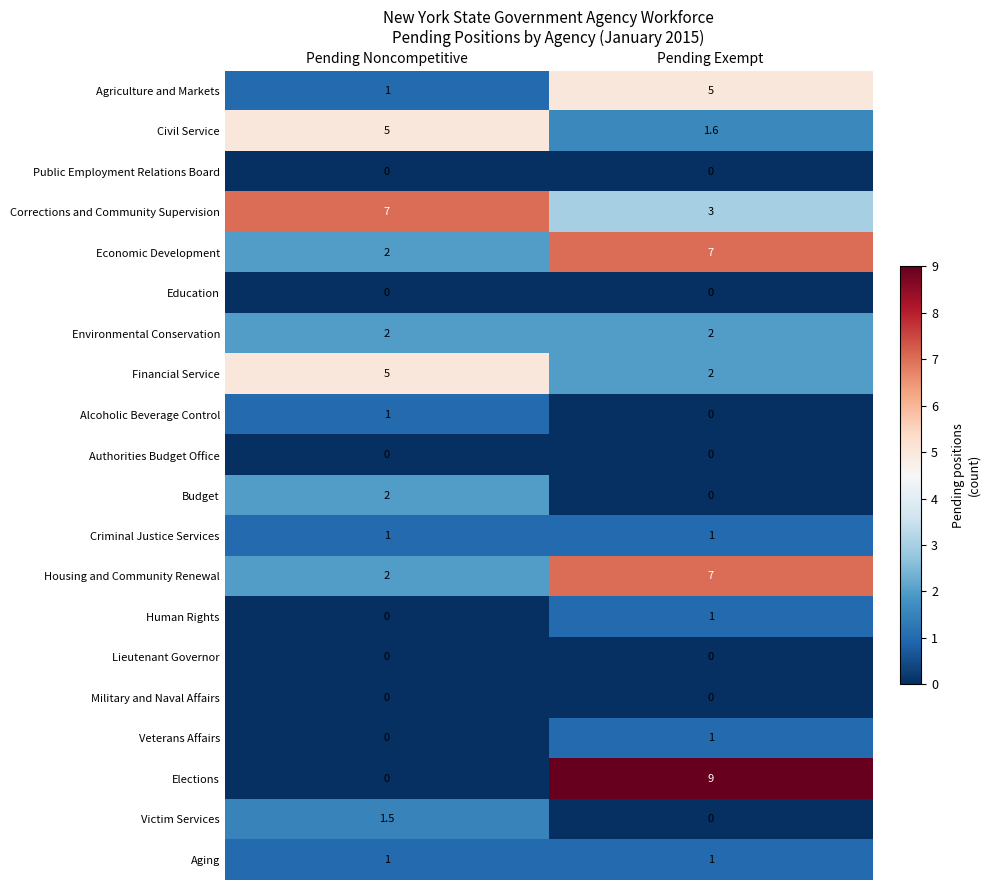

List the labels in order of Housing and Community Renewal value, smallest first.

Pending Noncompetitive, Pending Exempt